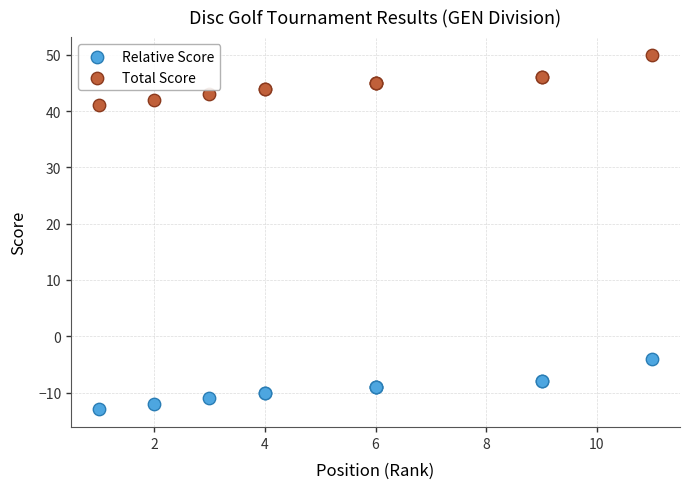

Which series contains the highest Y value?

Total Score